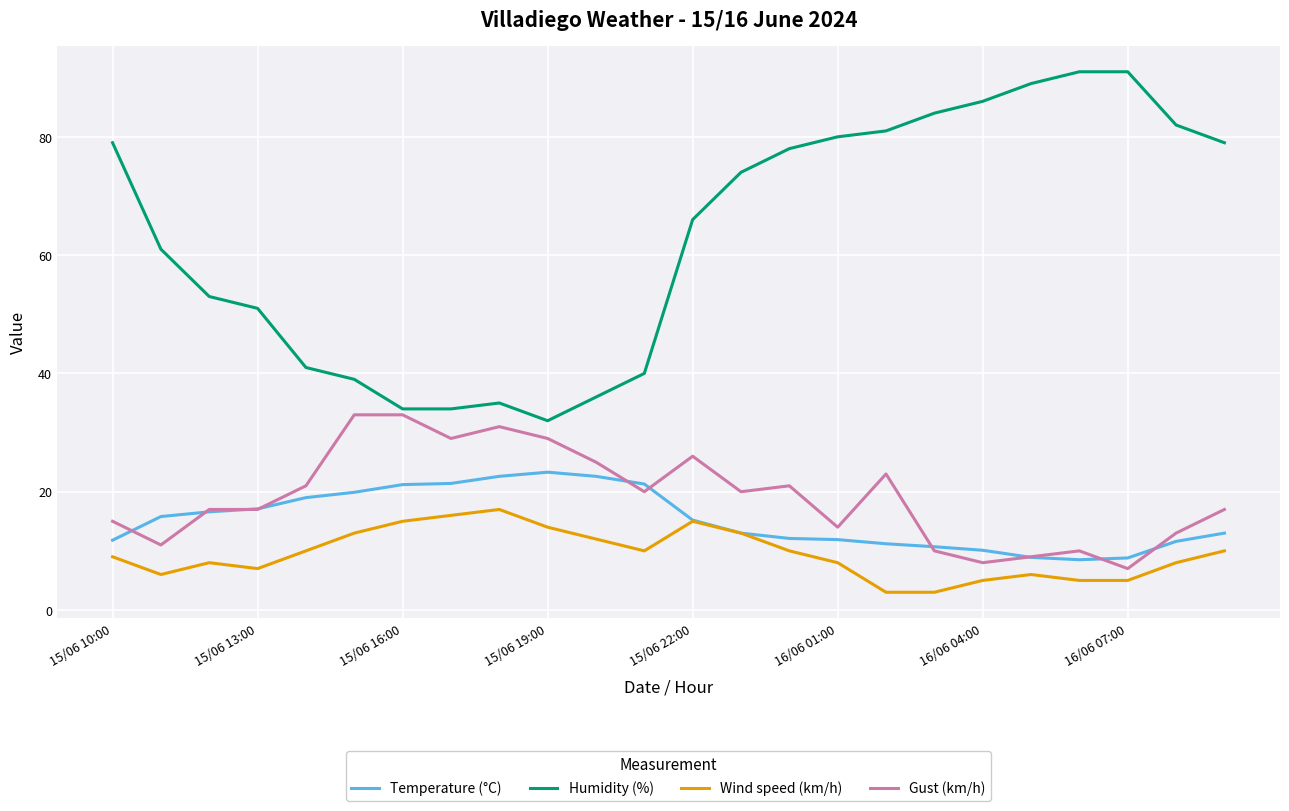

What is the minimum value for Humidity (%)?

32.0